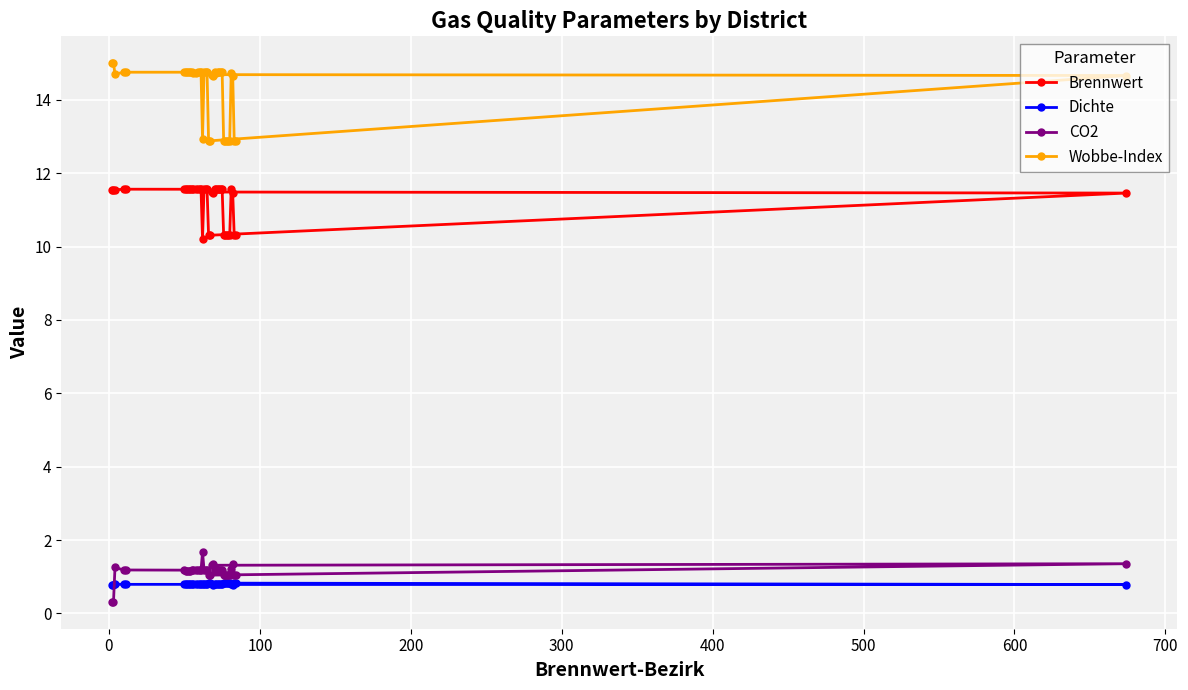

Which series has the largest range (max minus min)?

Wobbe-Index